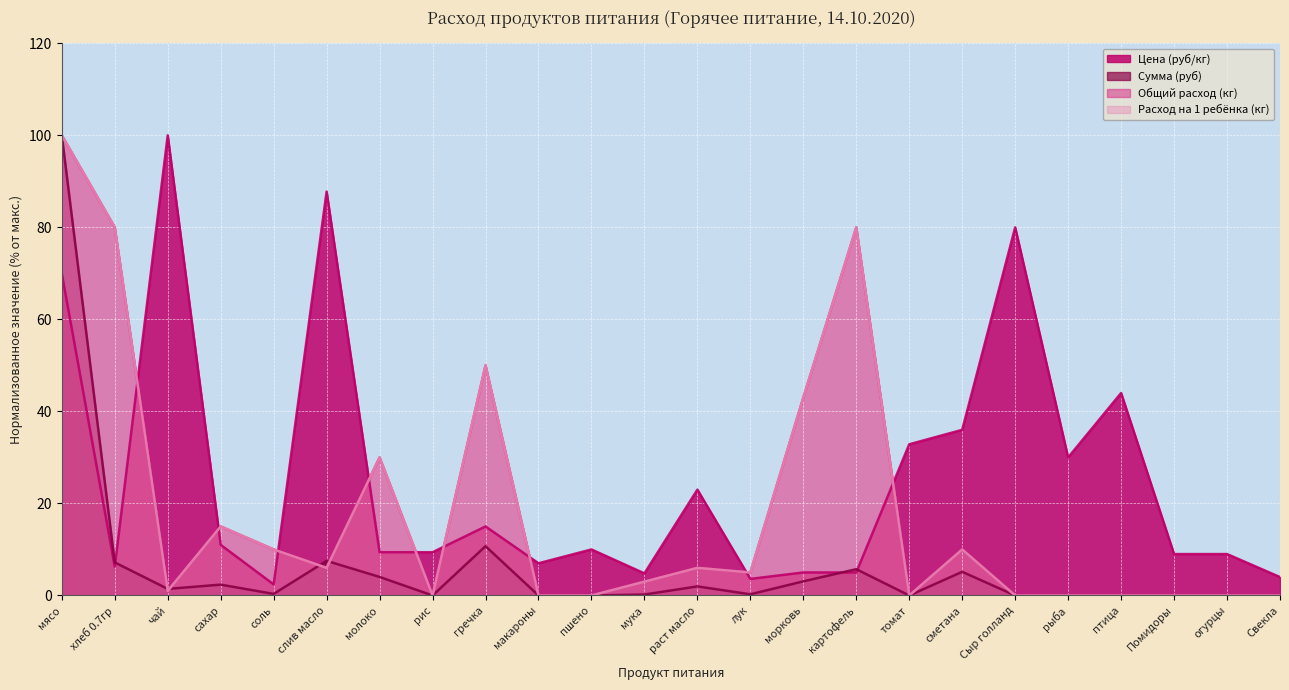

Is it true that Общий расход (кг) equals 31.2 at хлеб 0.7гр?

False